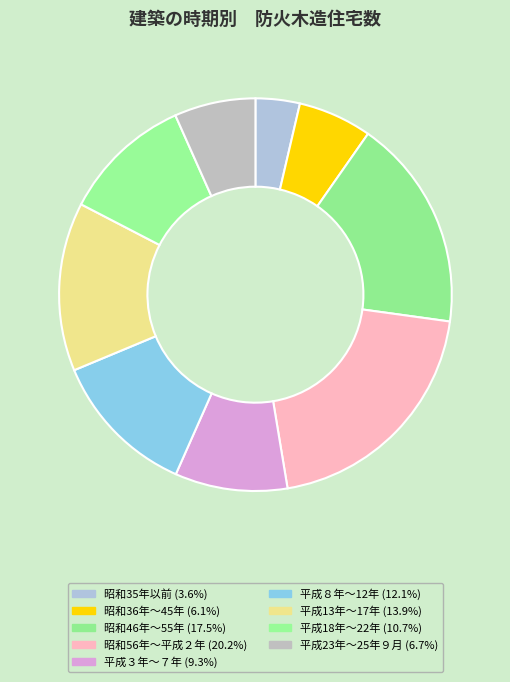

How many slices are in this pie chart?

9